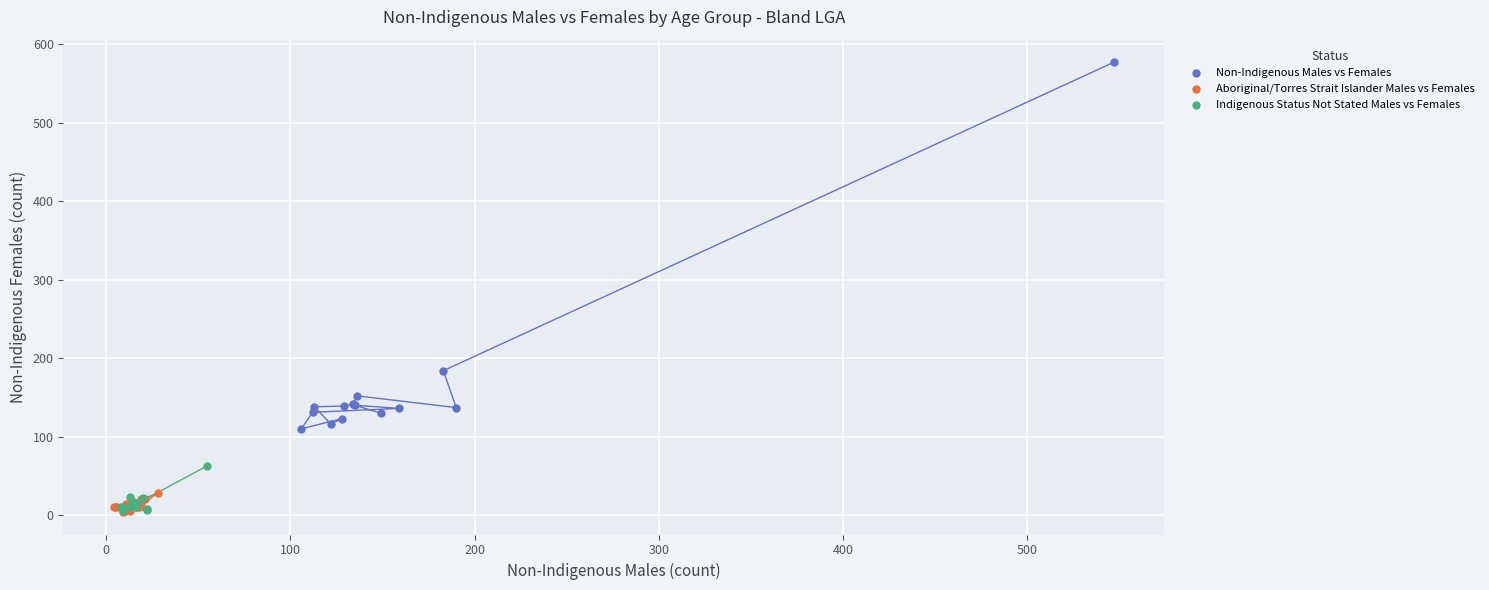

Which series reaches the maximum Y coordinate?

Non-Indigenous Males vs Females